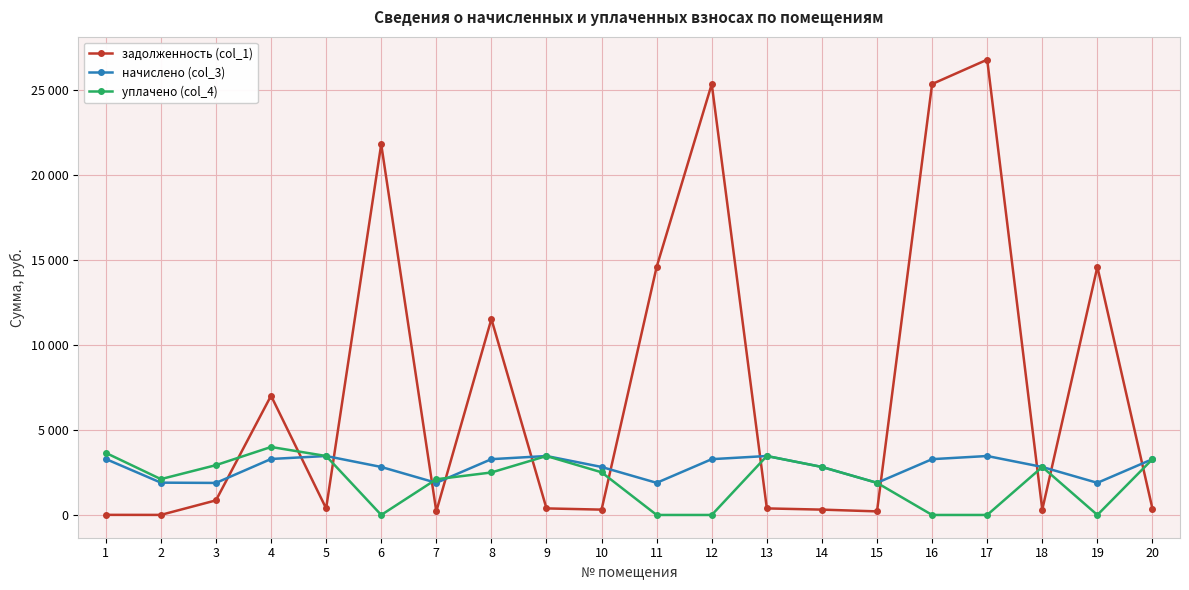

True or false: уплачено (col_4) and задолженность (col_1) intersect in this chart.

True